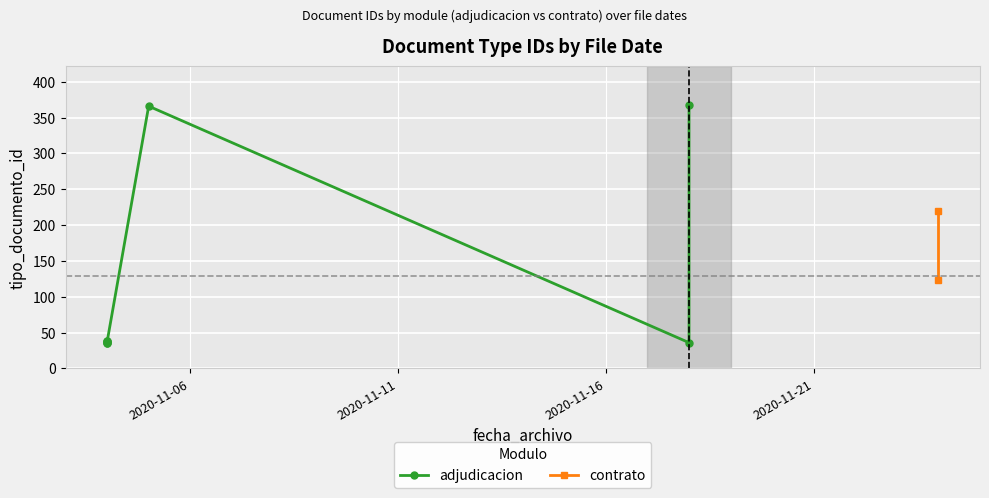

Between 2020-11-18 and 2020-11-04, which is larger?

2020-11-18